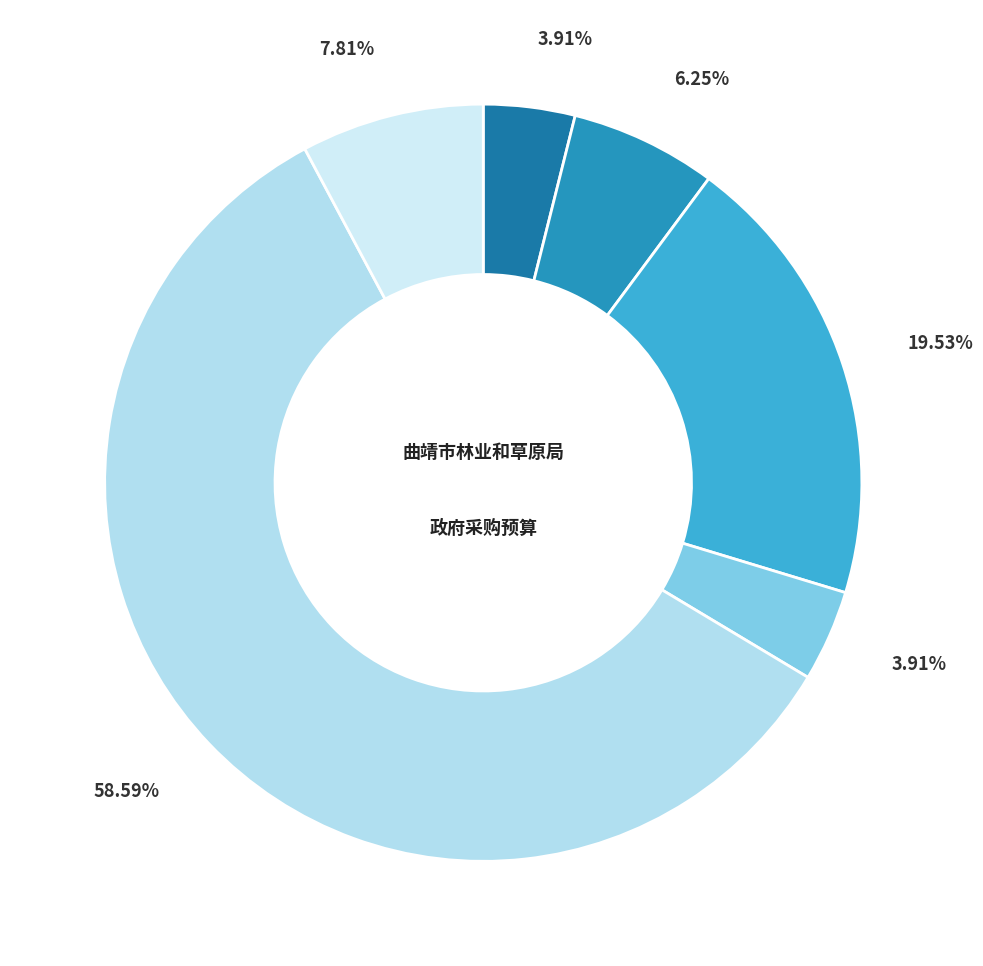

How many segments does this pie chart have?

6